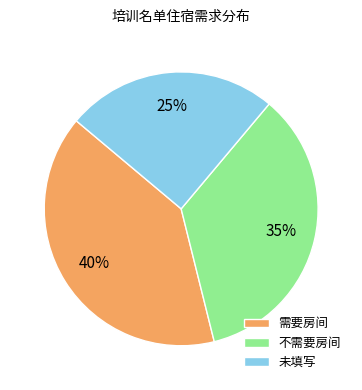

The 需要房间 slice represents 46% of the pie. True or false?

False